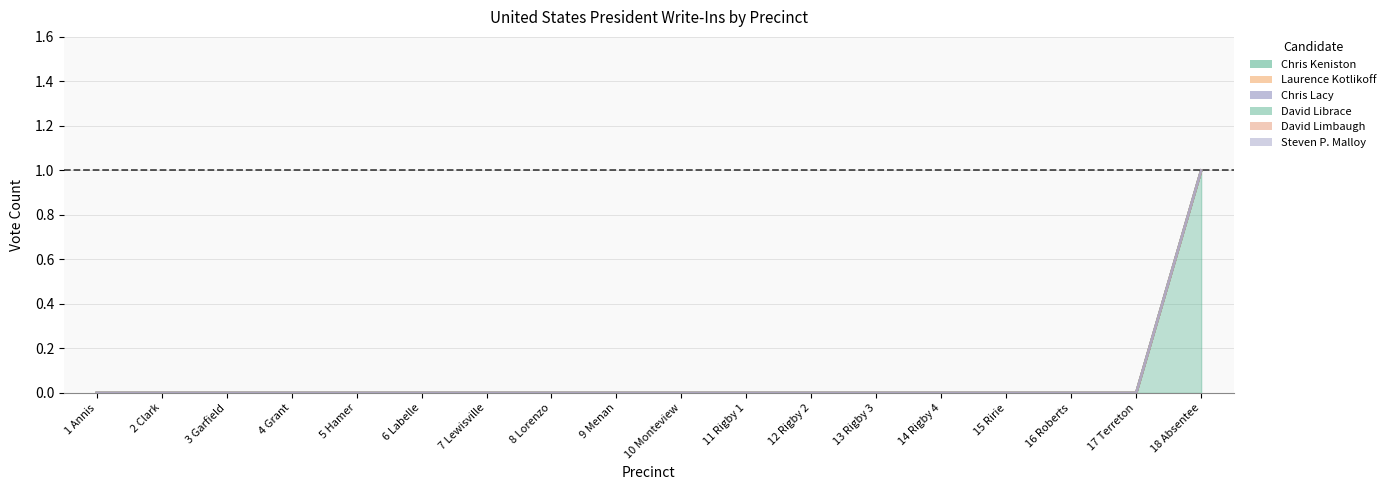

What is the label of the 6th point from the right?

13 Rigby 3